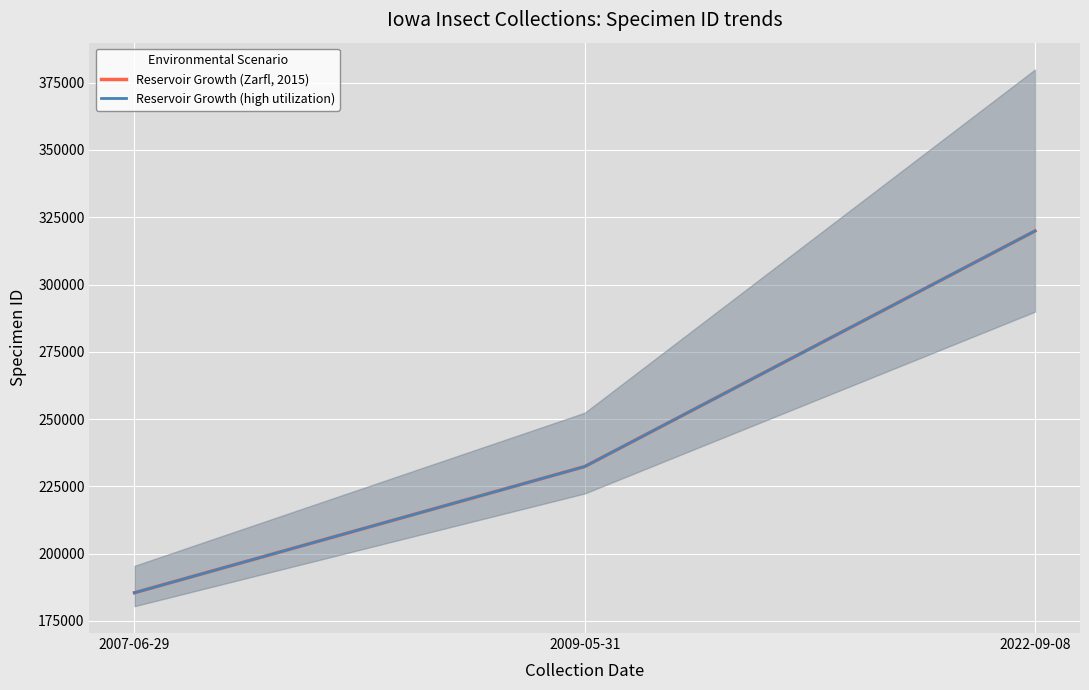

Which label corresponds to the largest value in the chart?

2022-09-08